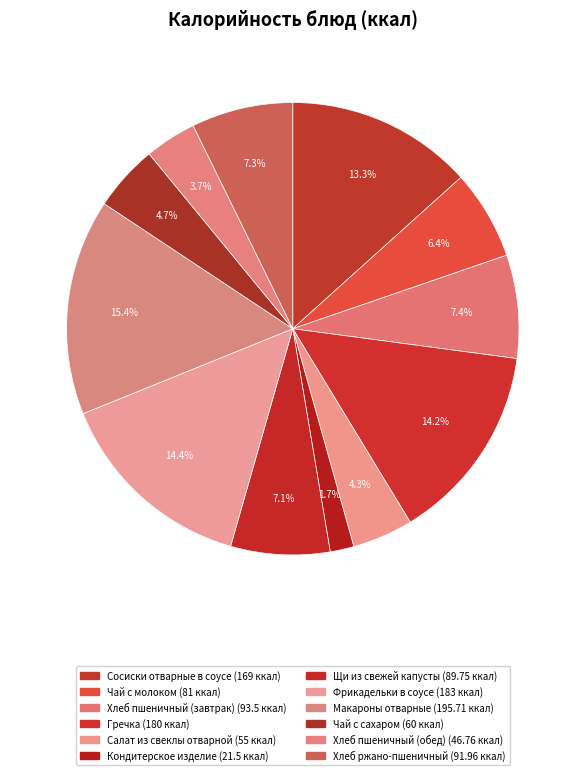

How many slices are in this pie chart?

12